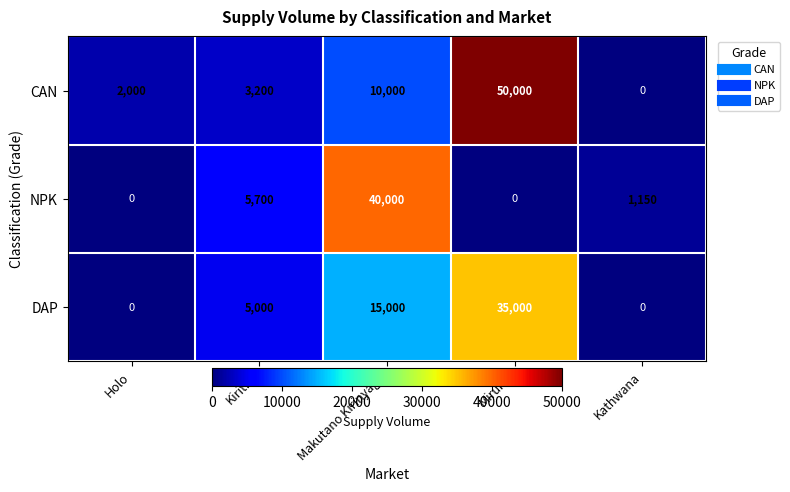

At how many categories does at least one series exceed 41817?

1